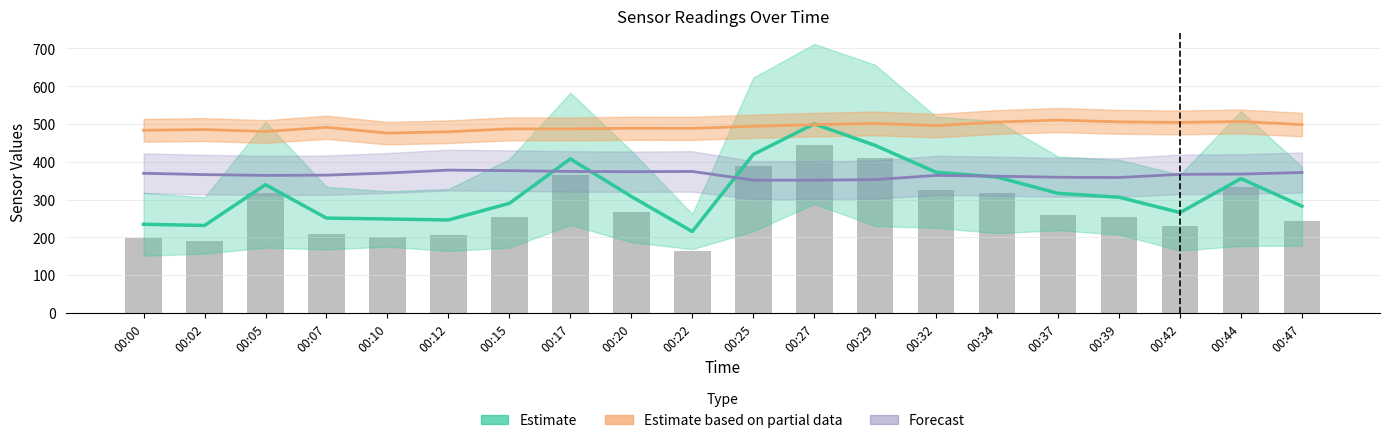

At which label does Estimate based on partial data reach its peak?

00:37